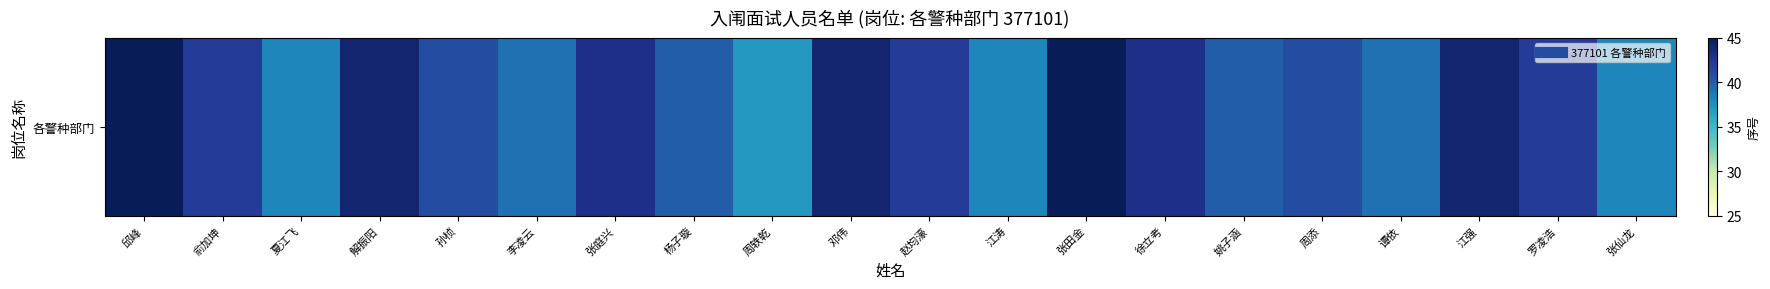

The value at 李凌云 is 39. True or false?

True